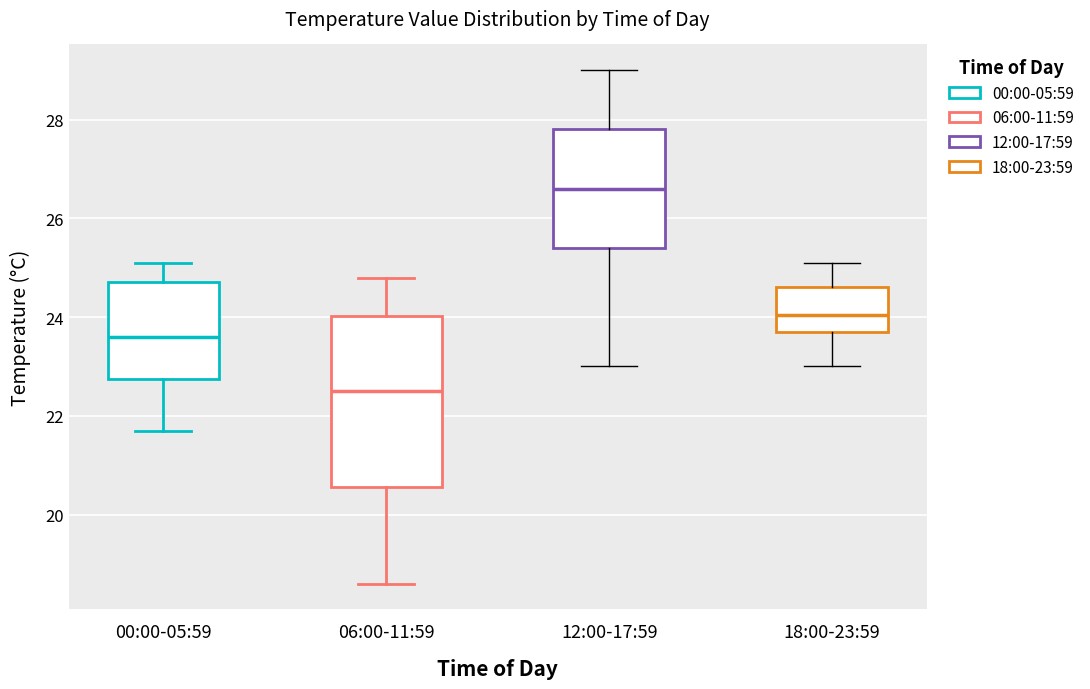

Which box is the tallest, from its lower edge to its upper edge?

06:00-11:59